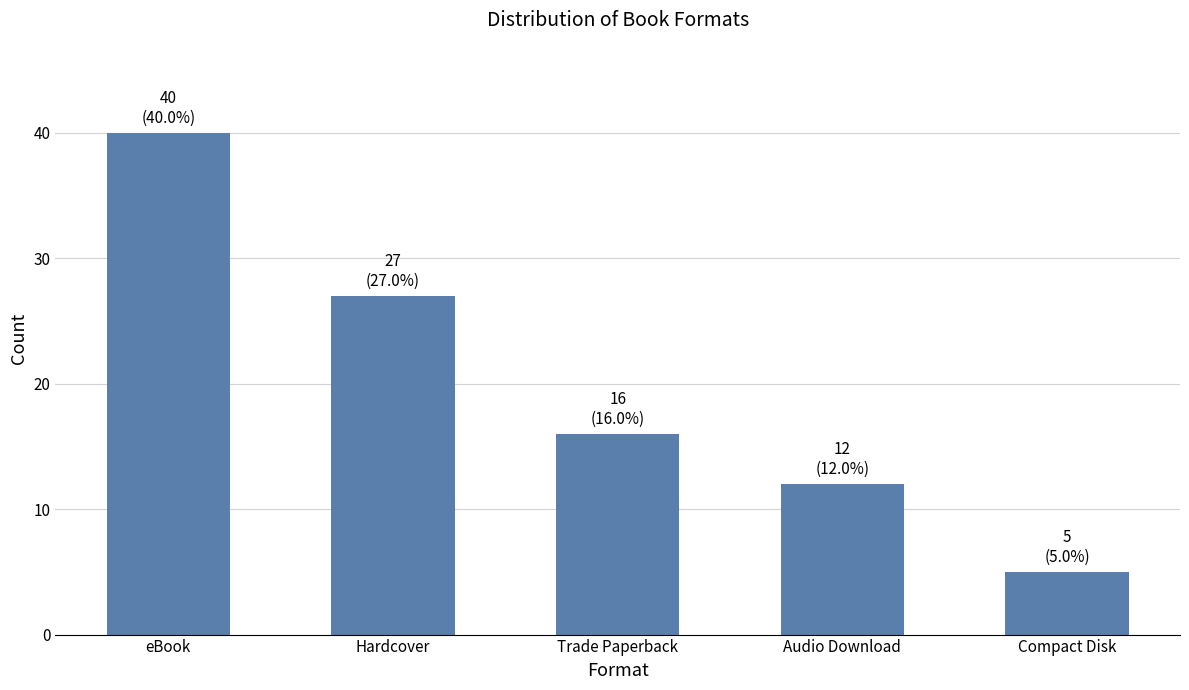

What position from the right is Trade Paperback?

3